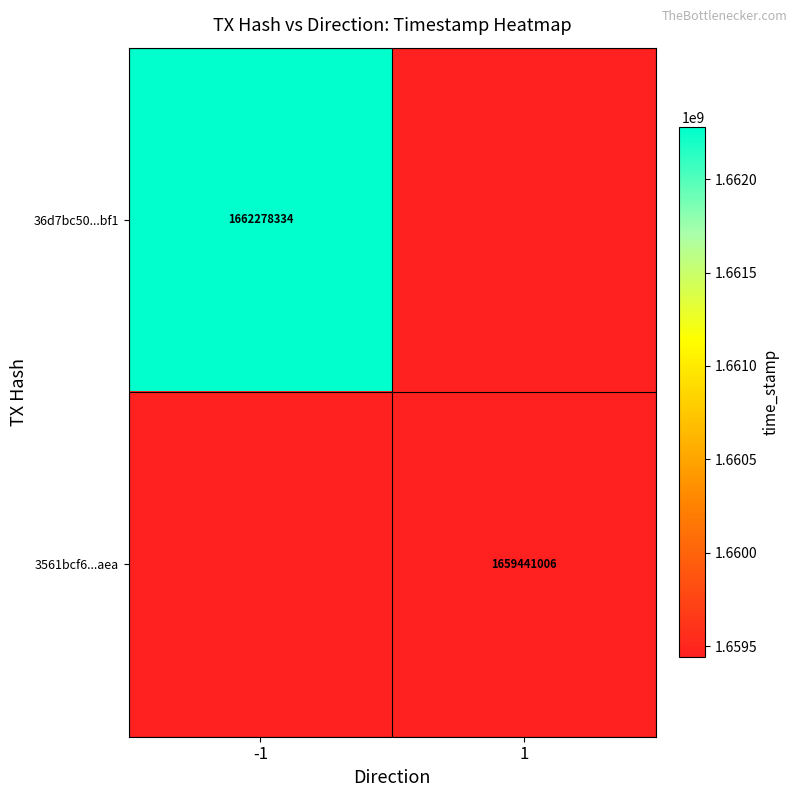

At how many categories does at least one series exceed 1661171185?

1